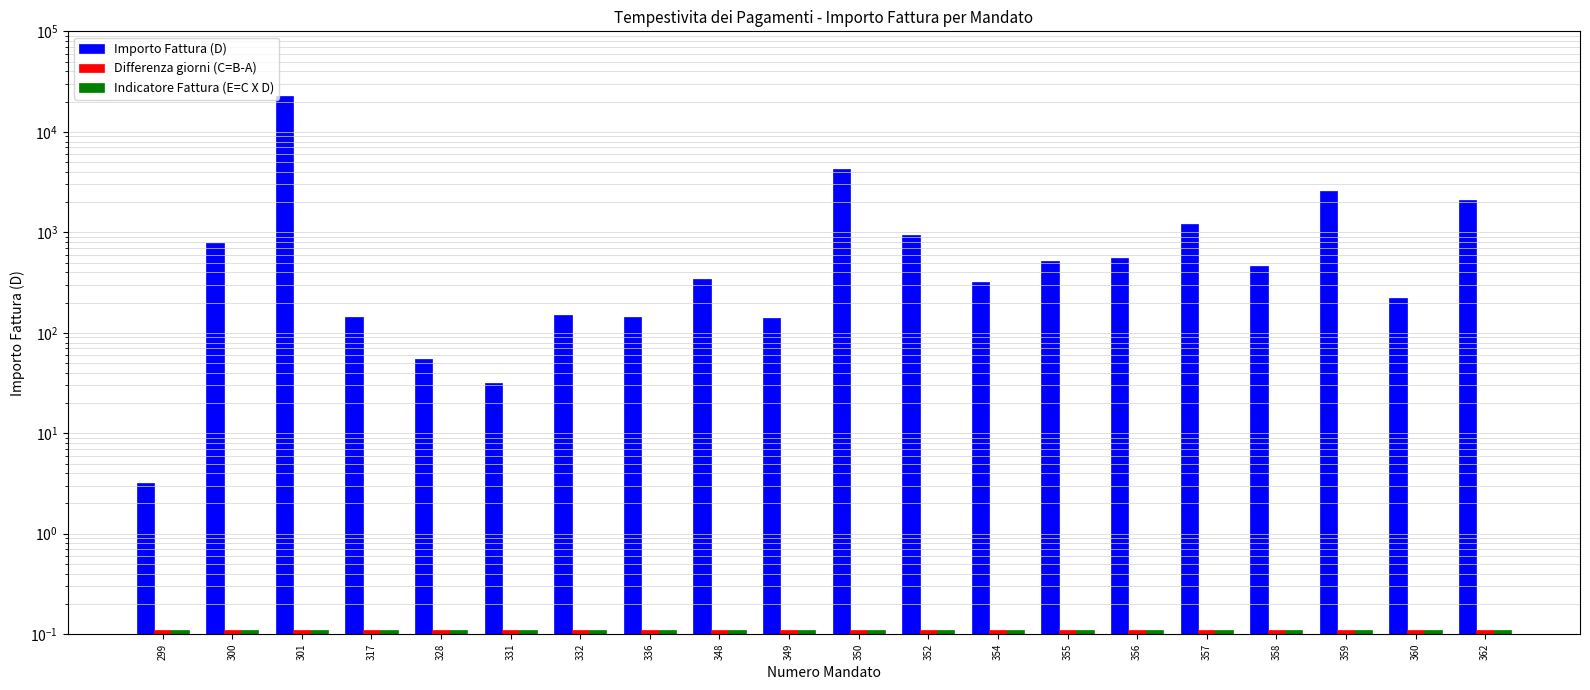

Count the number of data series in this chart.

3